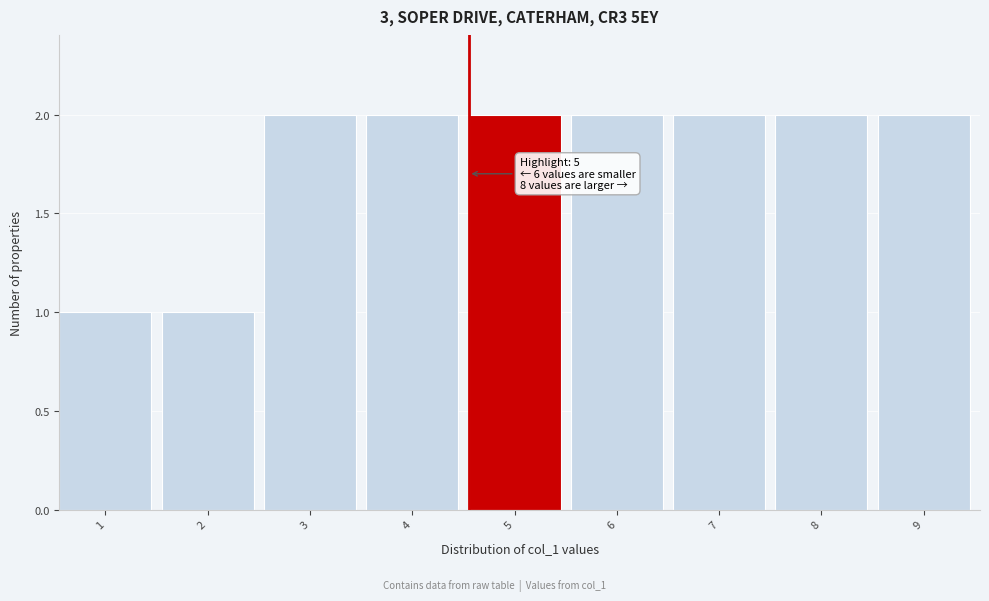

Reading right to left, extract all data points from this chart.

2	2	2	2	2	2	2	1	1